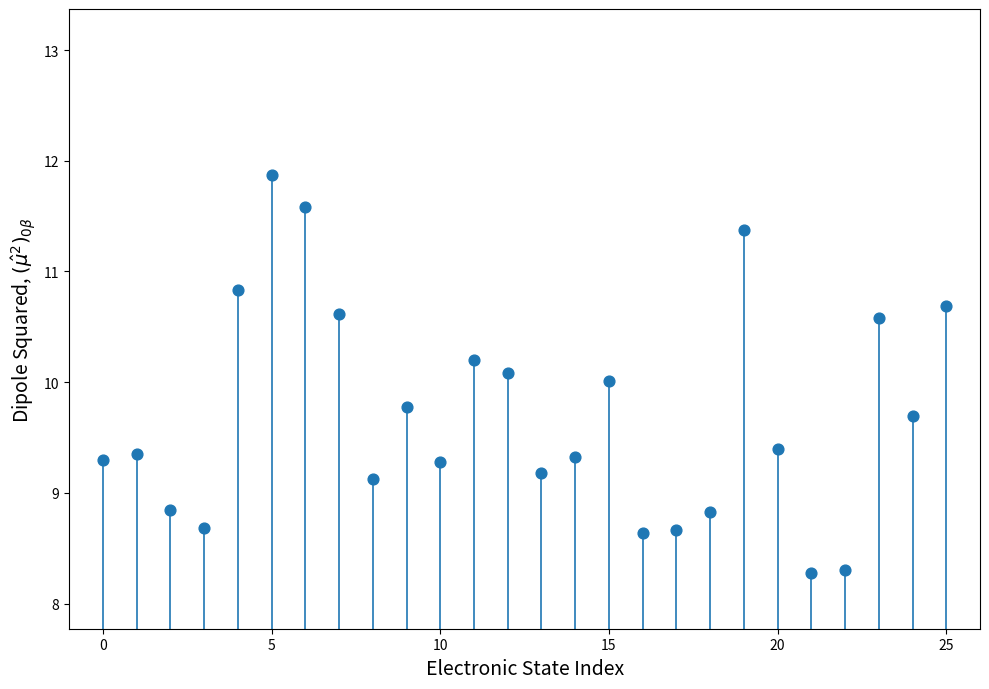

What is the range of Y values (max minus min)?

3.6